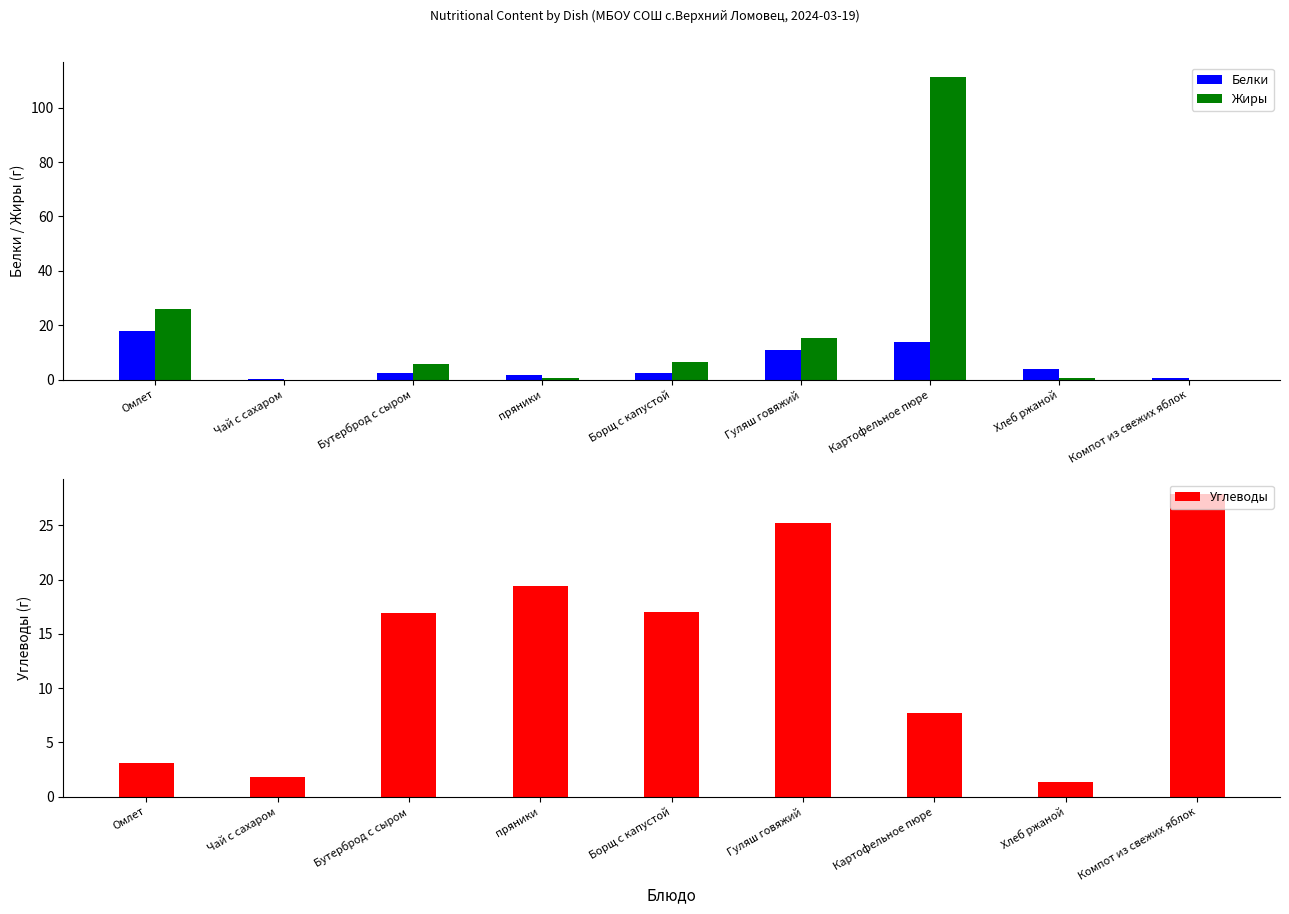

What is the spread (max minus min) of values at Хлеб ржаной?

3.2